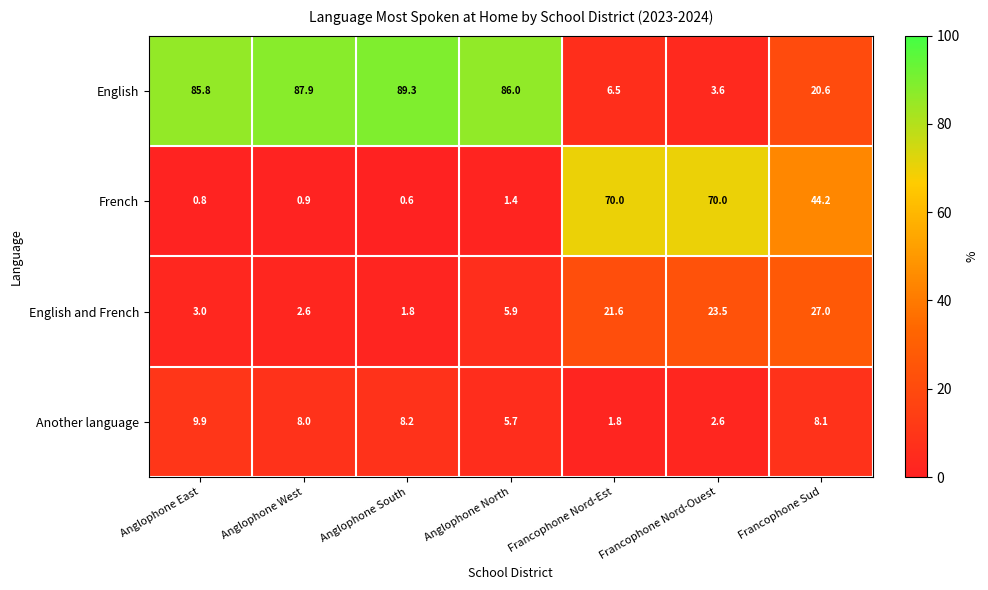

What is the total value across all series at Anglophone West?

99.4